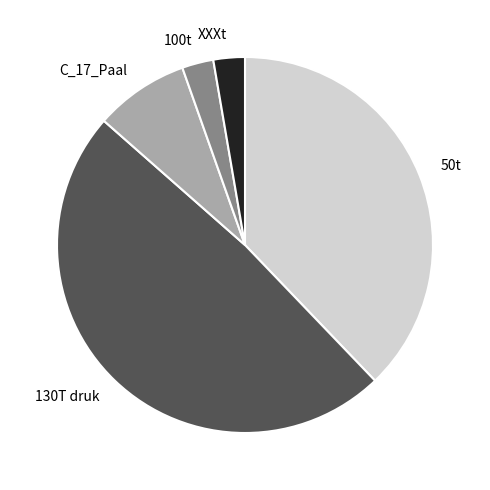

Is there a majority slice in this chart?

No